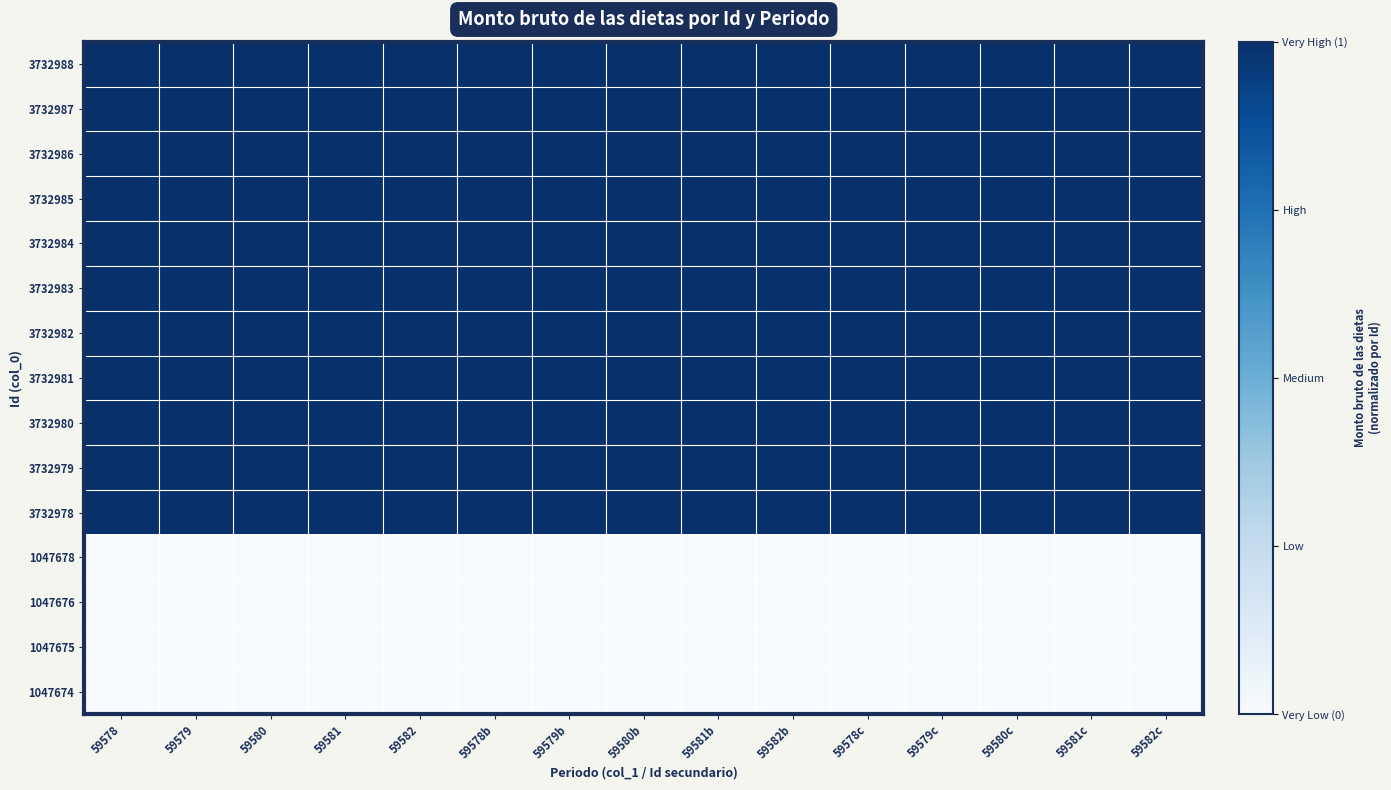

Which category has the highest value across all series?

59578